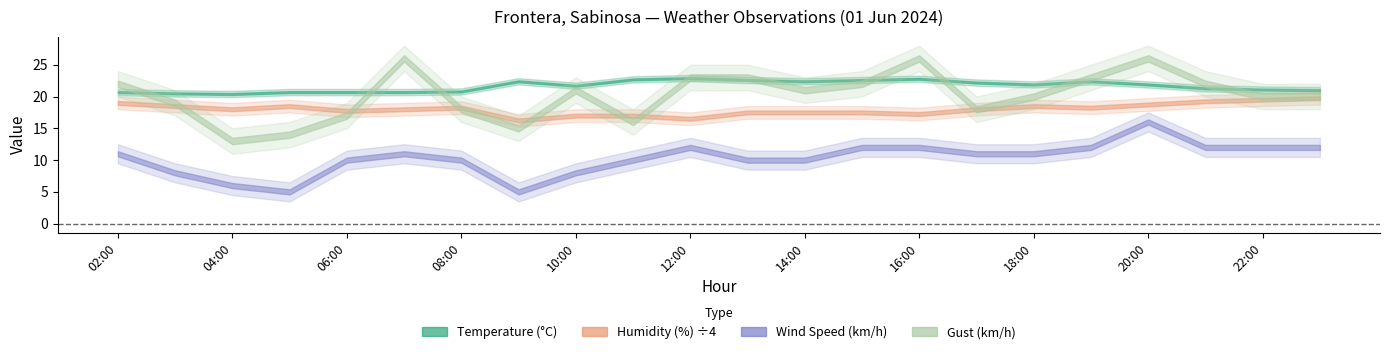

True or false: Temperature (°C) and Wind Speed (km/h) intersect in this chart.

False